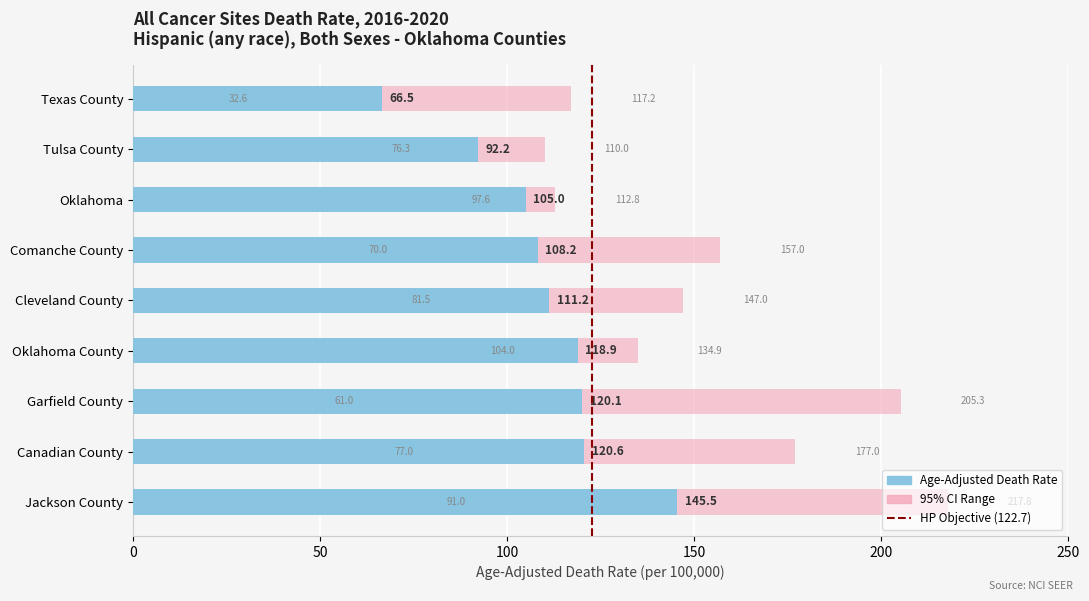

What is the label of the 8th bar from the right?

Tulsa County